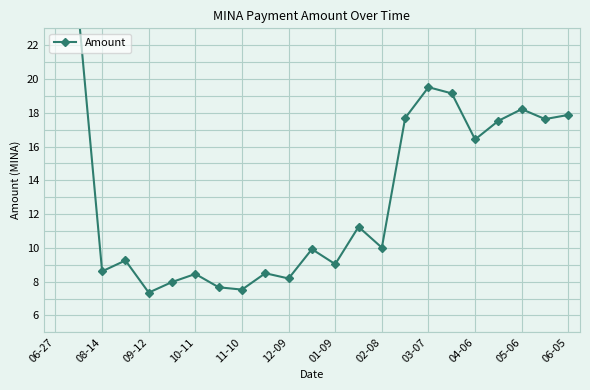

What is the greatest value displayed?

38.8